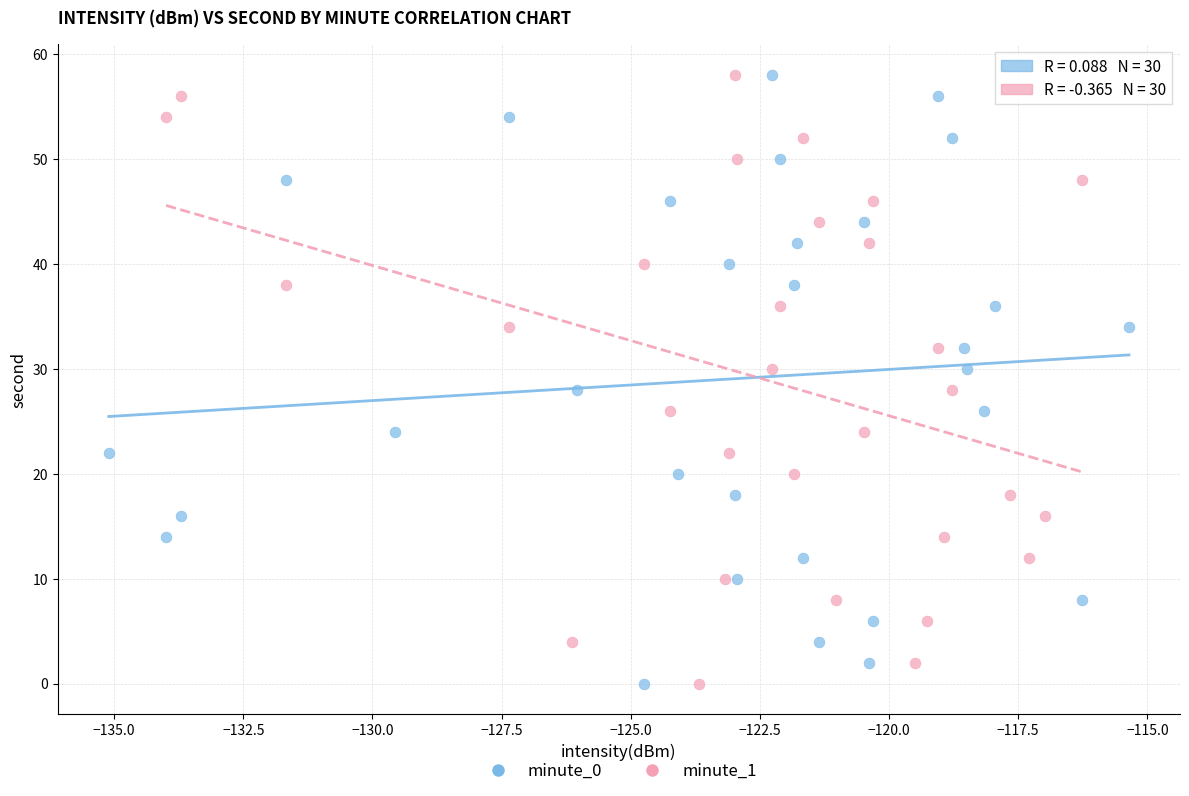

What are all the series names shown in the legend?

minute_0, minute_1